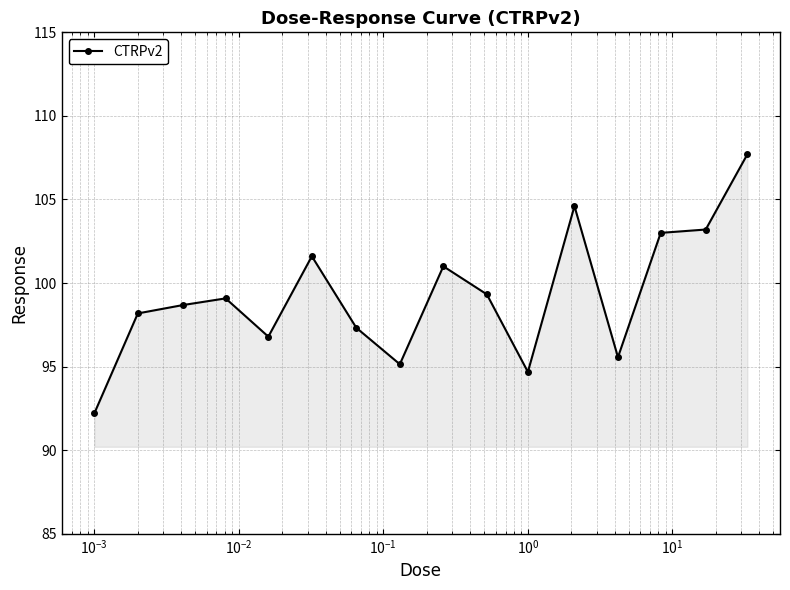

What is the difference between the maximum and minimum values?

15.5